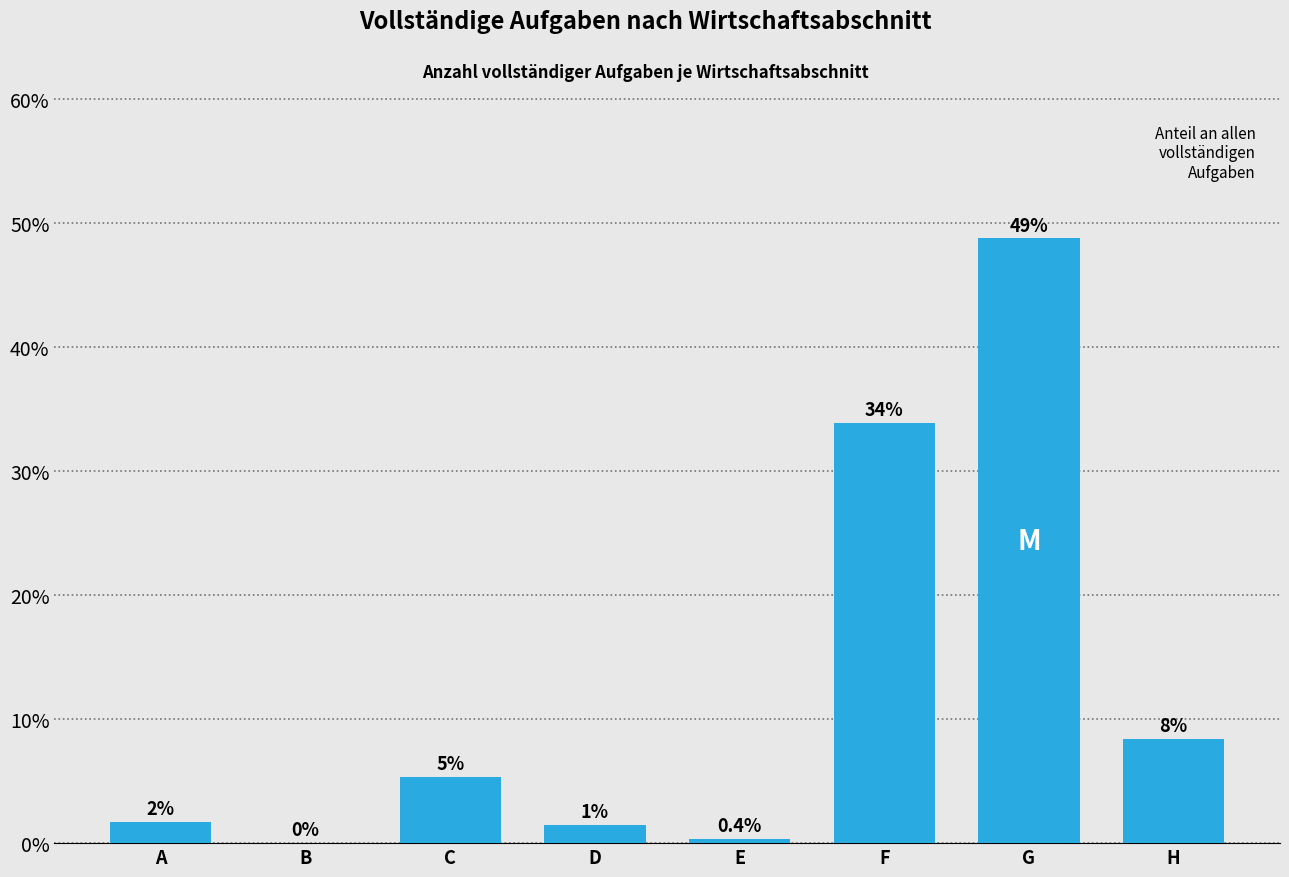

The value at G is 77.5. True or false?

False